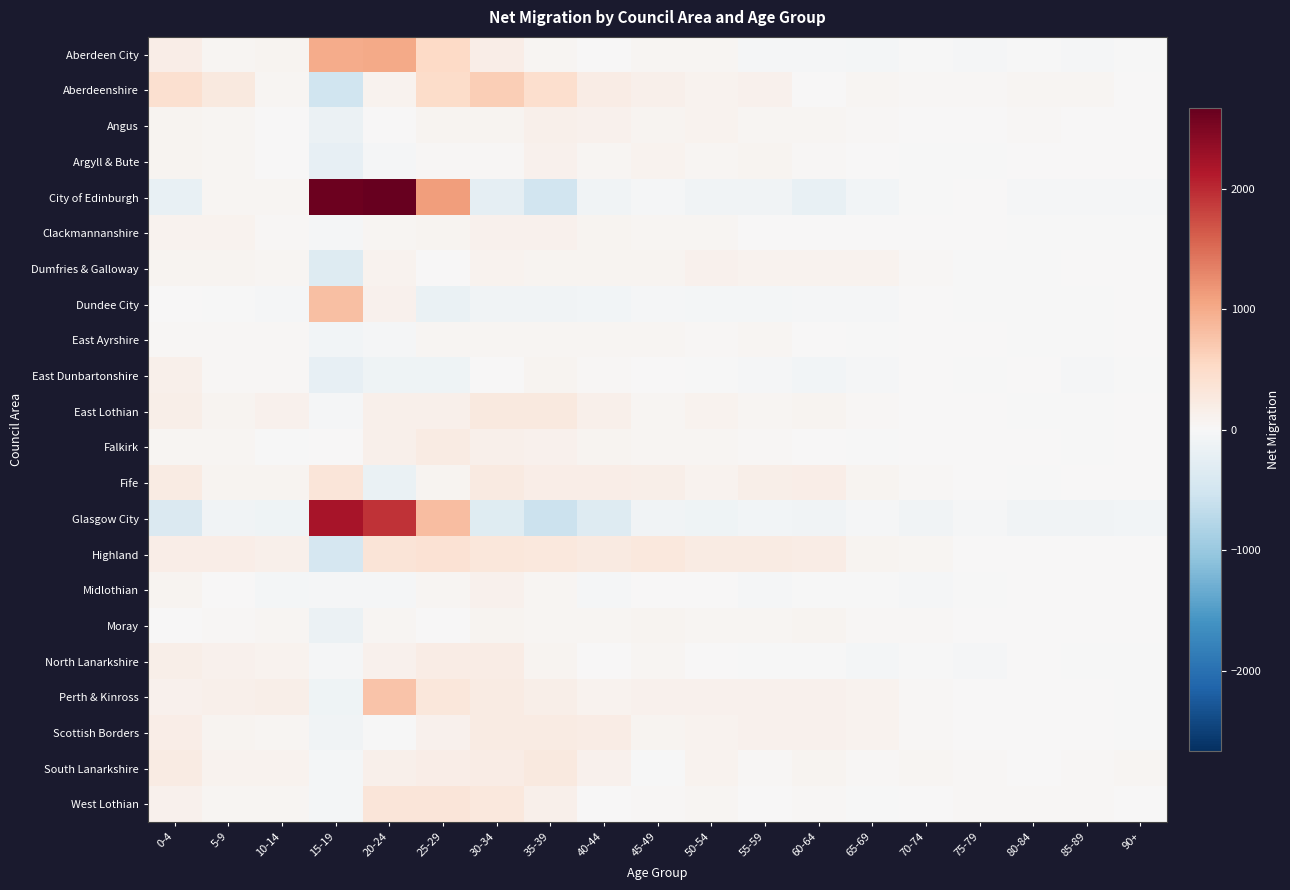

How many data points does each series have?

19